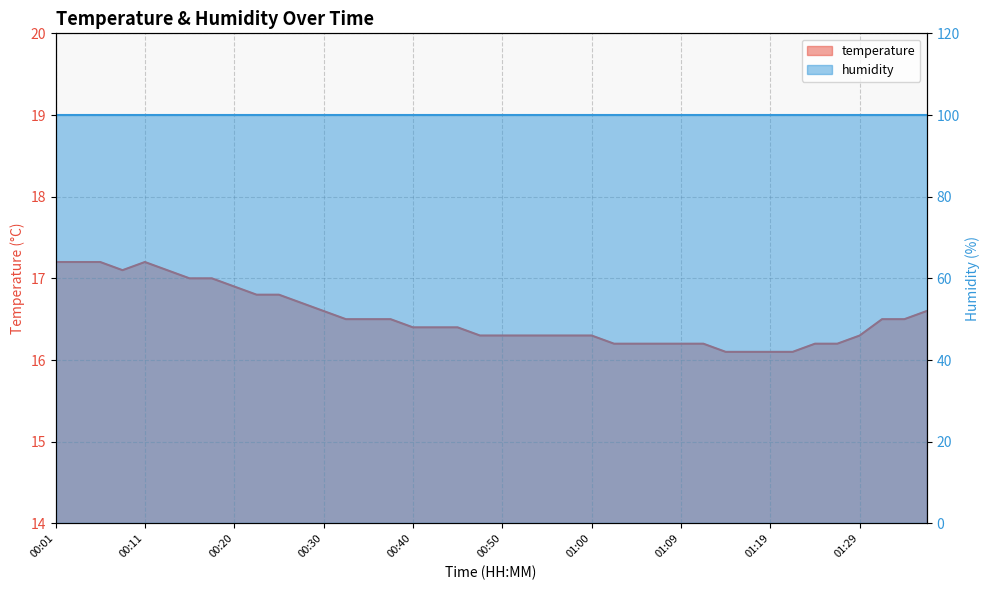

Rank the categories by value from highest to lowest.

00:01, 00:03, 00:06, 00:11, 00:08, 00:13, 00:16, 00:18, 00:20, 00:23, 00:25, 00:28, 00:30, 01:36, 00:33, 00:35, 00:37, 01:31, 01:34, 00:40, 00:42, 00:45, 00:47, 00:50, 00:52, 00:55, 00:57, 01:00, 01:29, 01:02, 01:04, 01:07, 01:09, 01:12, 01:24, 01:27, 01:14, 01:17, 01:19, 01:22